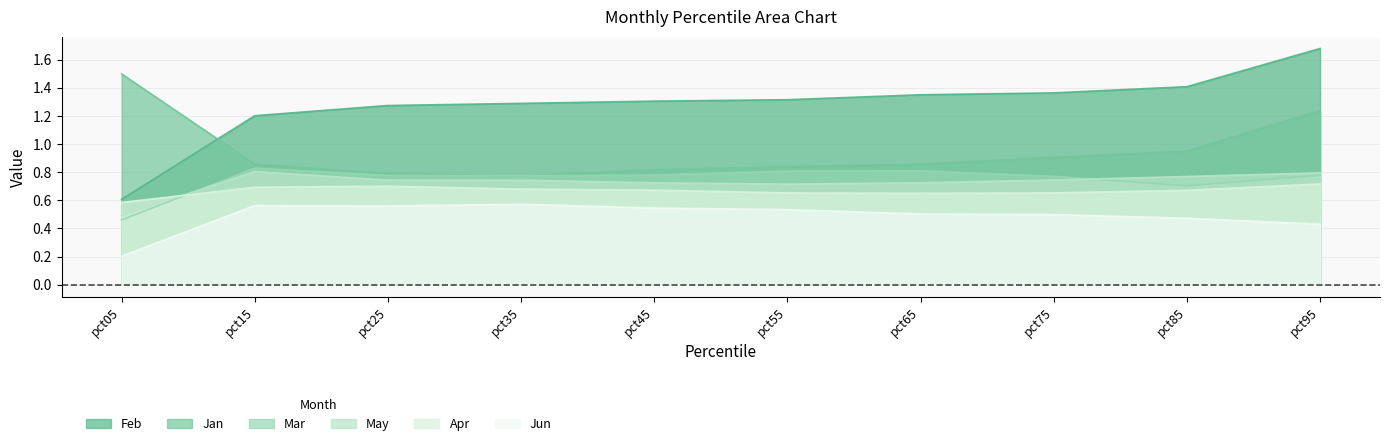

Which series has the largest total across all categories?

Feb